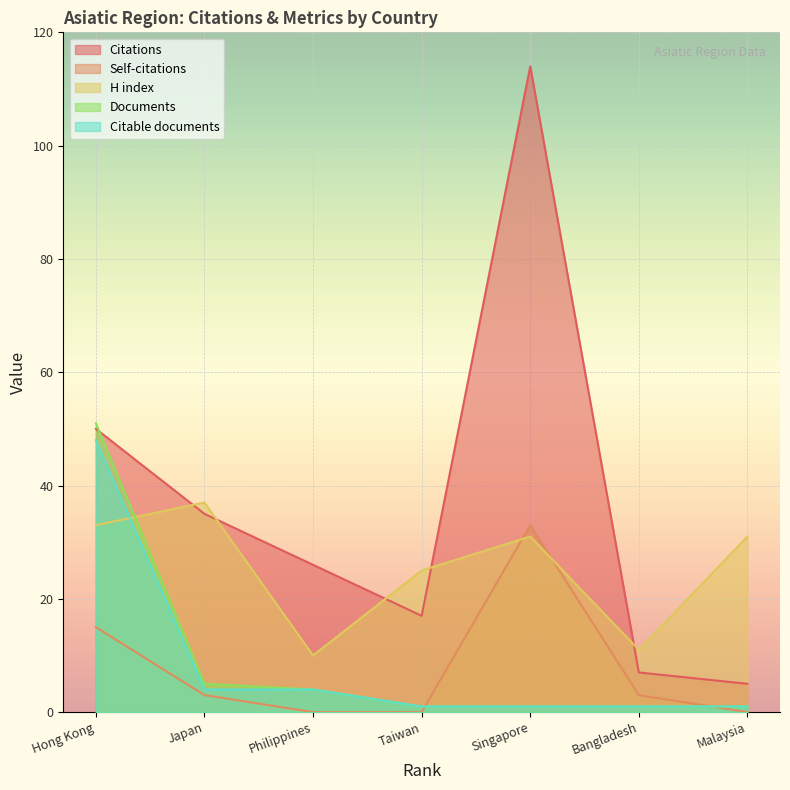

What is the spread (max minus min) of values at Taiwan?

25